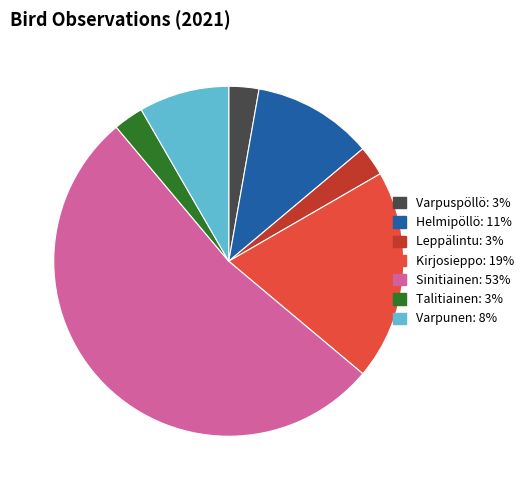

How many segments does this pie chart have?

7